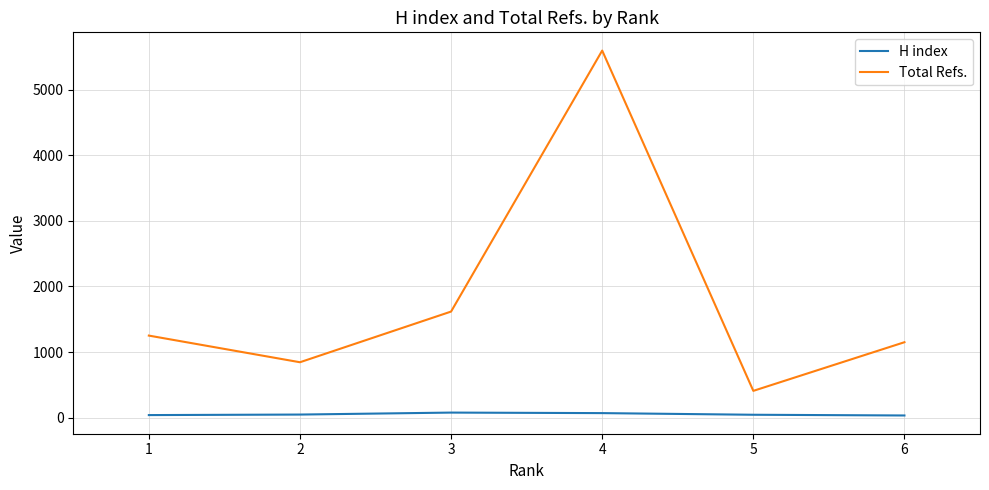

Rank the series by their average value, from lowest to highest.

H index, Total Refs.